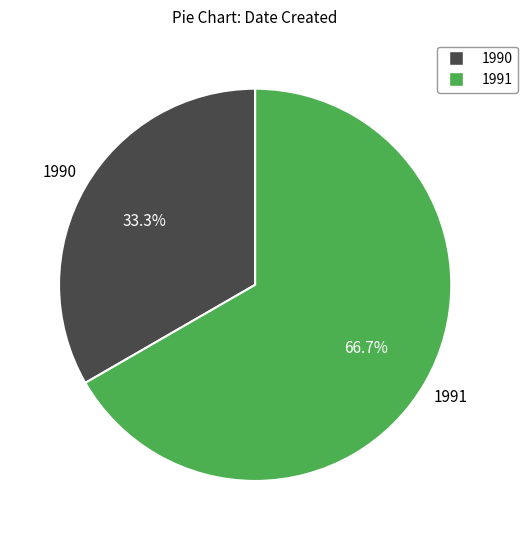

How many slices are in this pie chart?

2